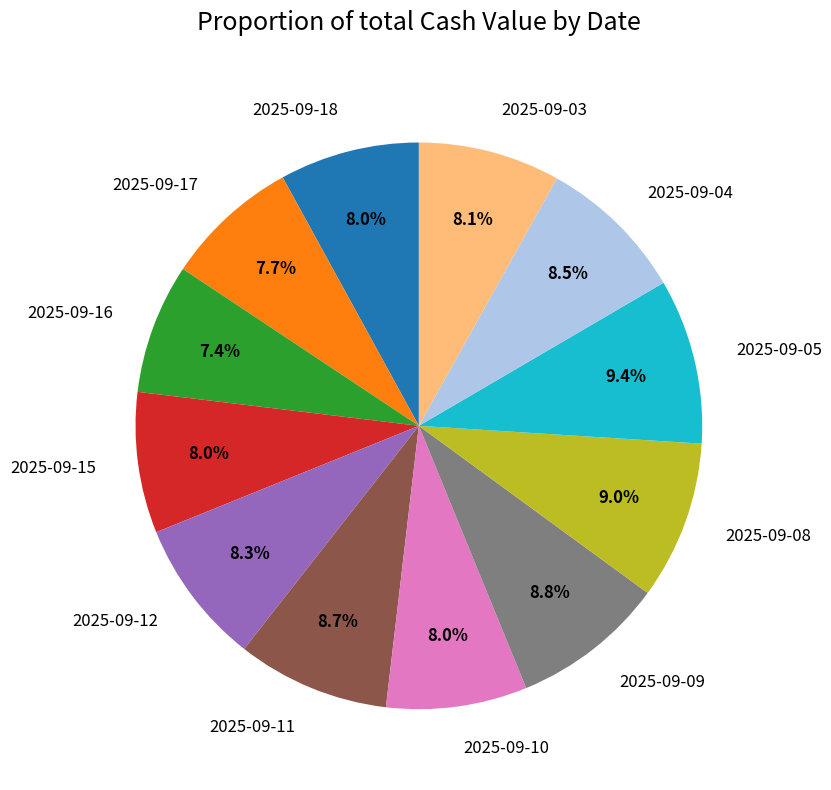

Is there a majority slice in this chart?

No